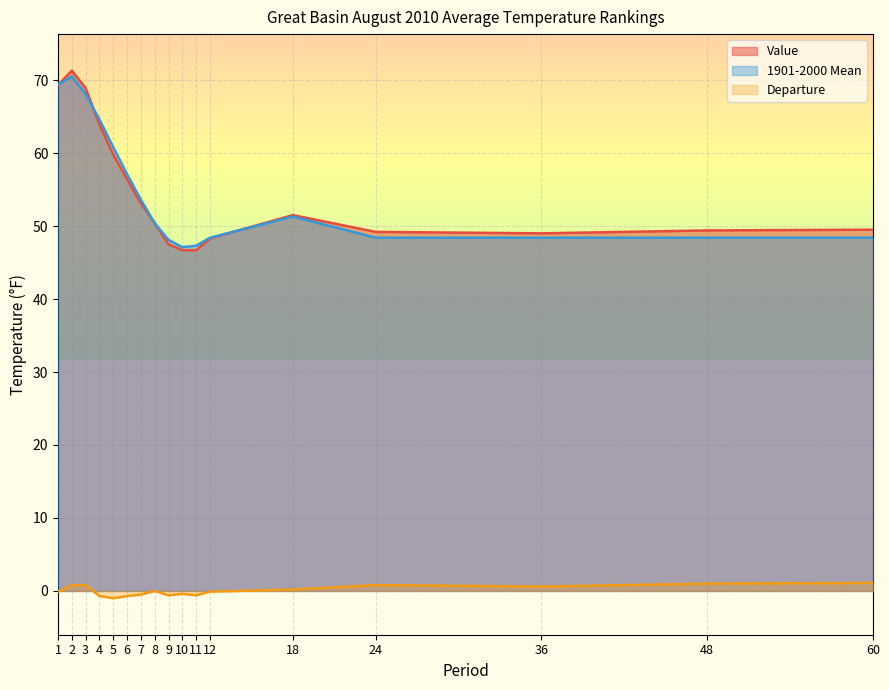

At which category does the chart reach its minimum across all series?

5